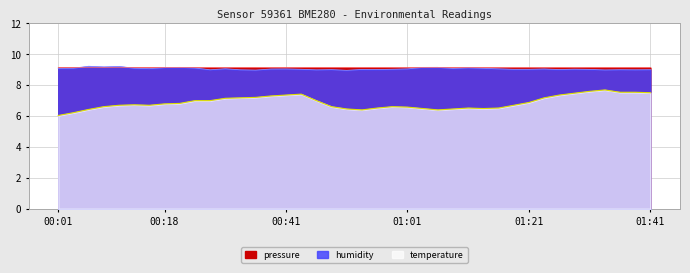

What value does the pressure series have at 01:13?

9.1